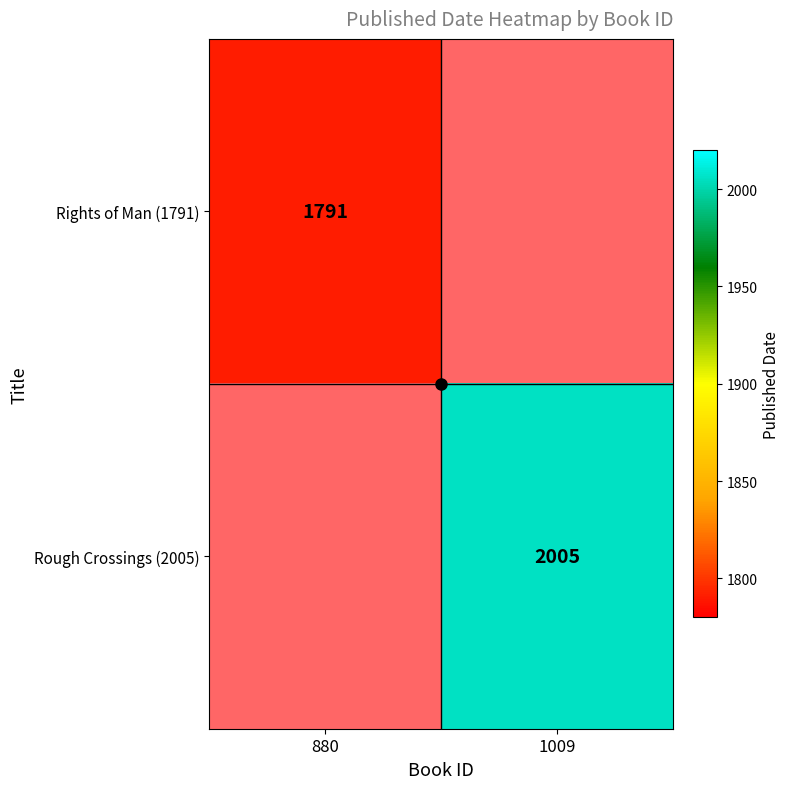

What is the greatest value displayed?

2005.0